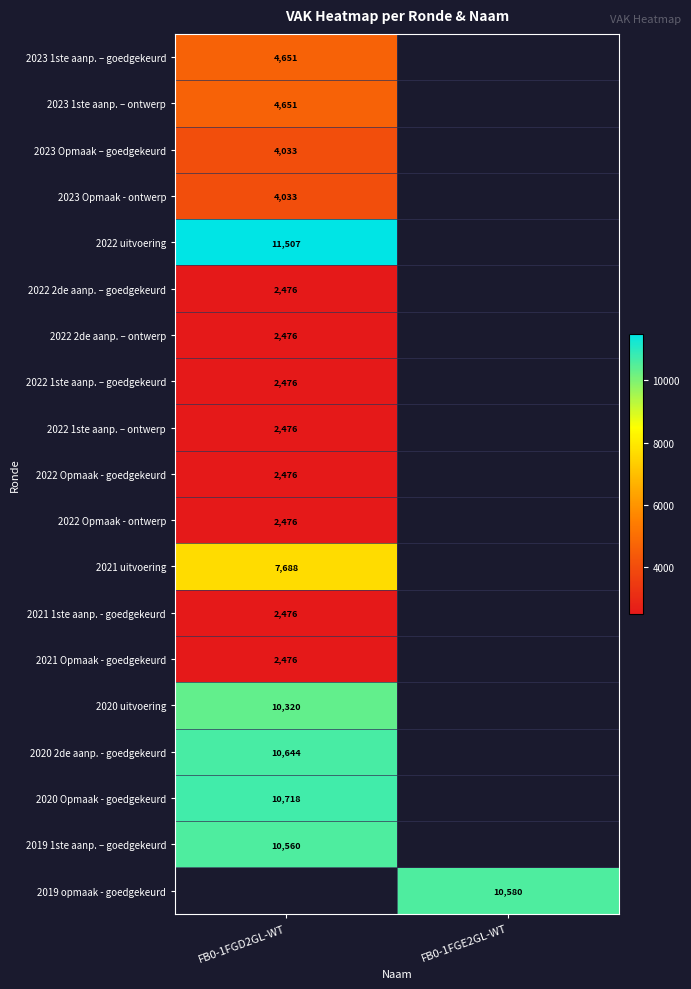

The 2023 Opmaak - ontwerp series shows 4033 at FB0-1FGD2GL-WT. True or false?

True